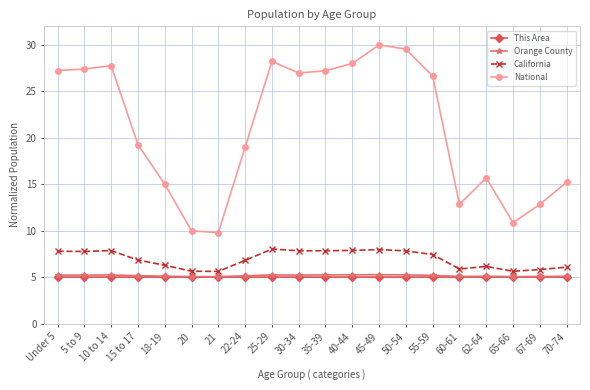

Does the chart have visible grid lines?

Yes